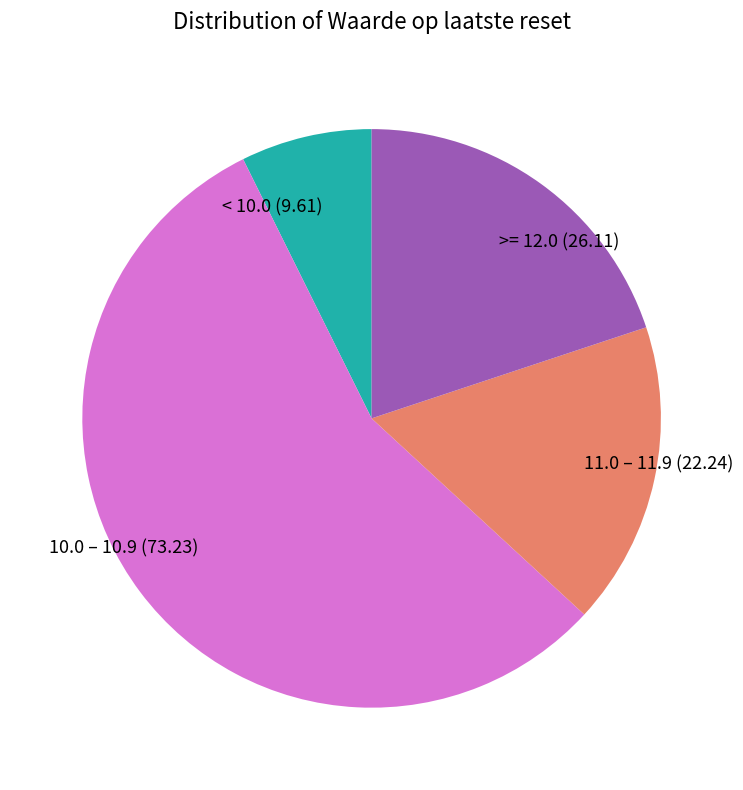

Combined, do < 10.0 and >= 12.0 account for over 50%?

No